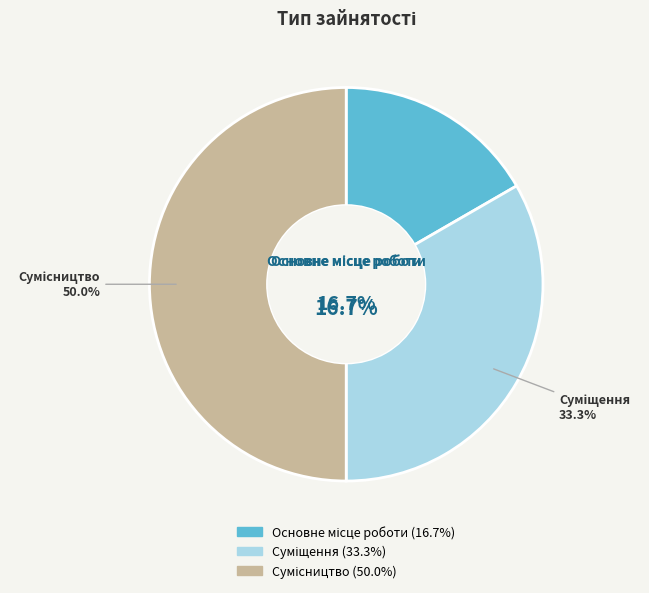

The Основне місце роботи slice represents 17% of the pie. True or false?

True